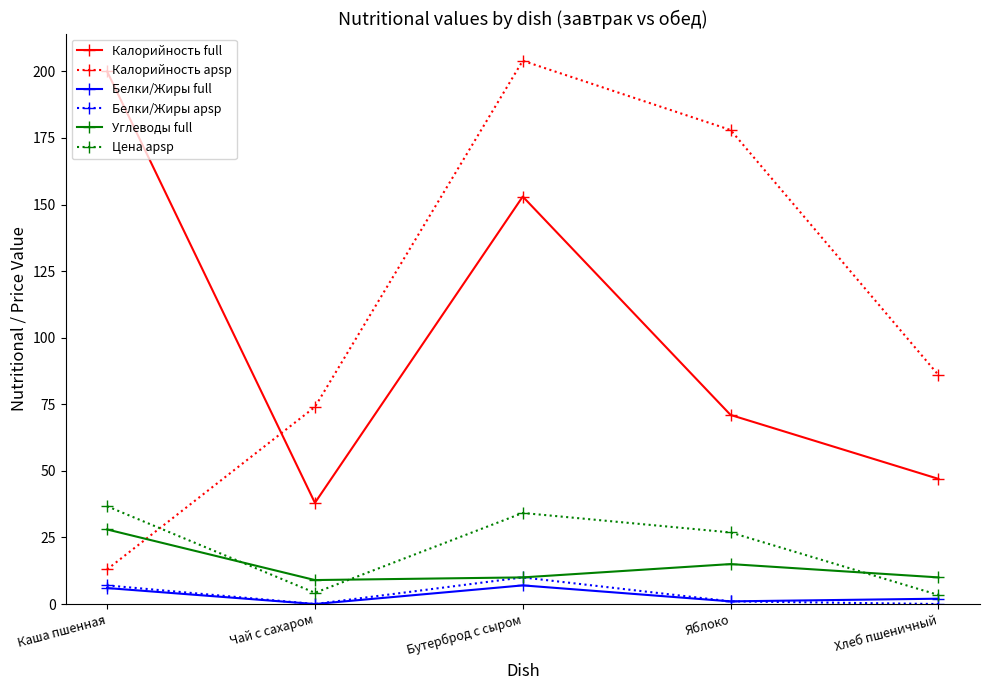

What is the maximum value for Белки/Жиры apsp?

10.0